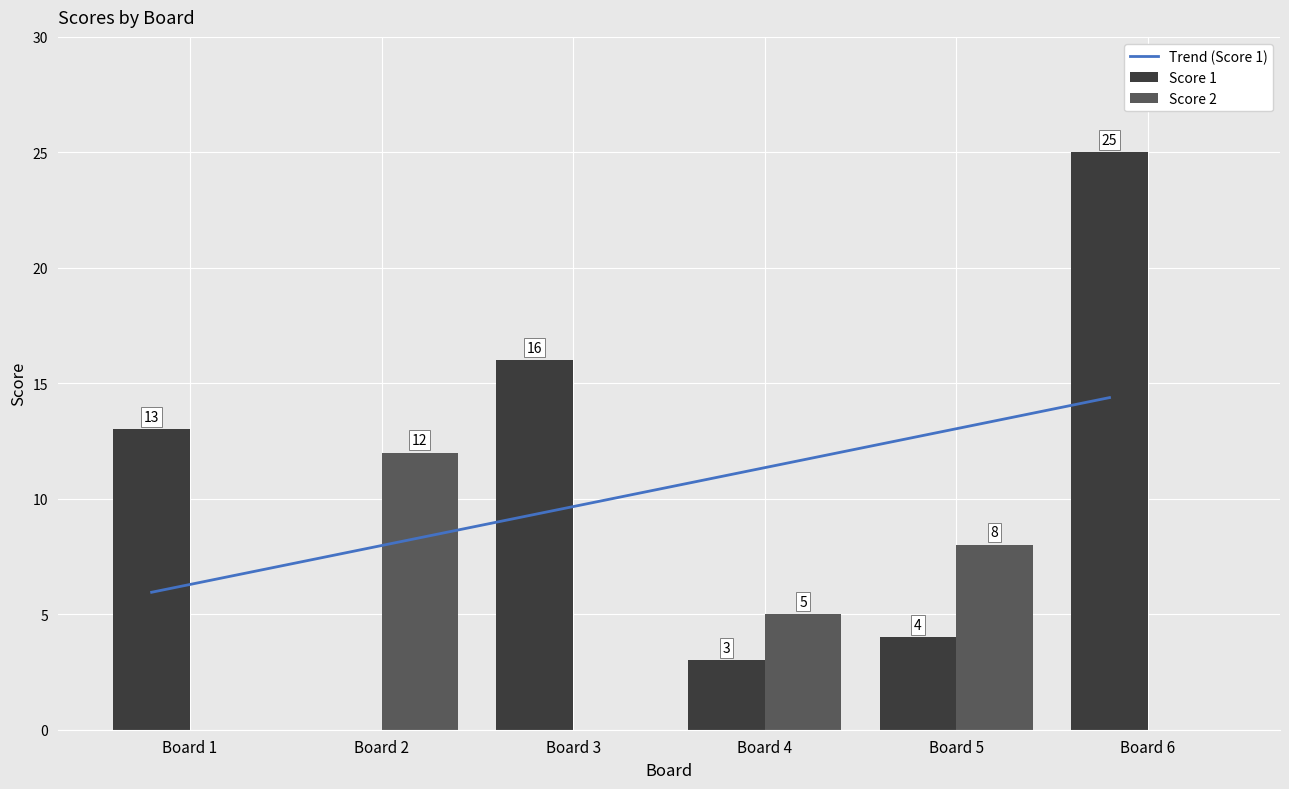

How many groups of bars are there?

6